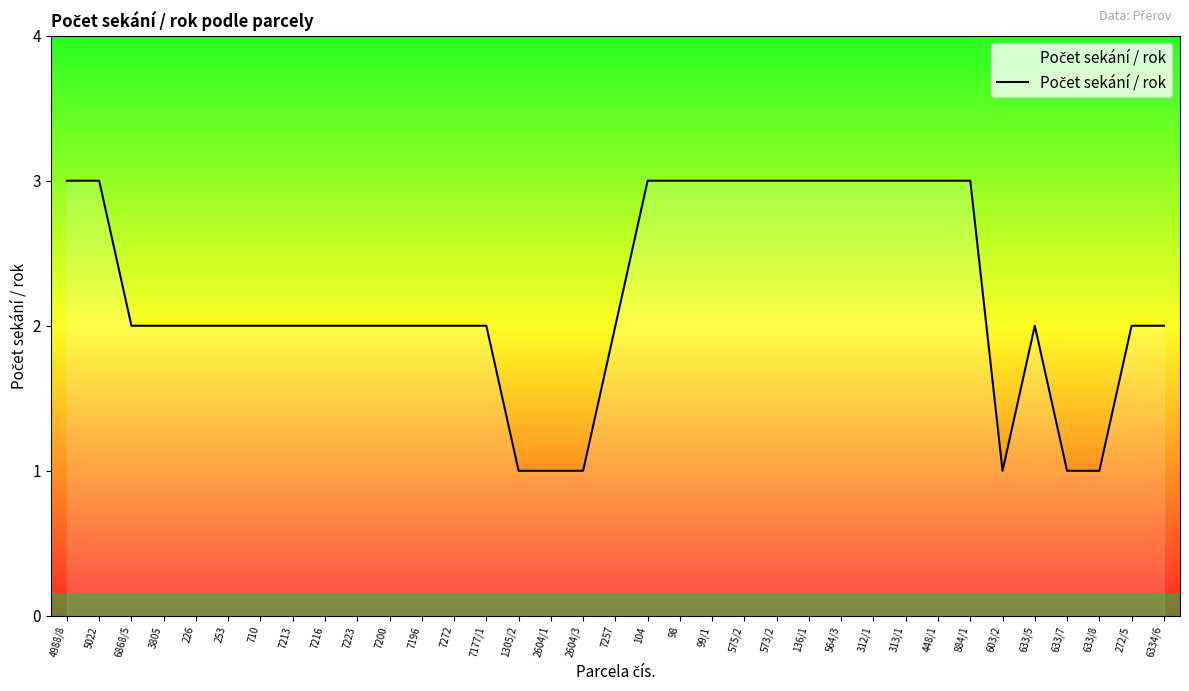

How many categories are shown in the chart?

35